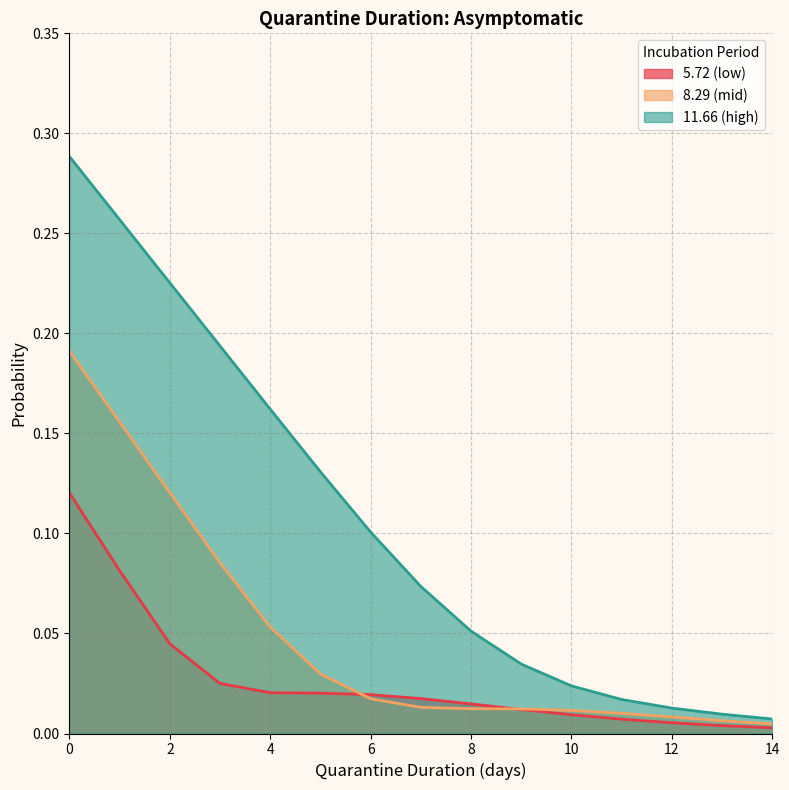

Which category has the lowest value in the 8.29 (mid) series?

14